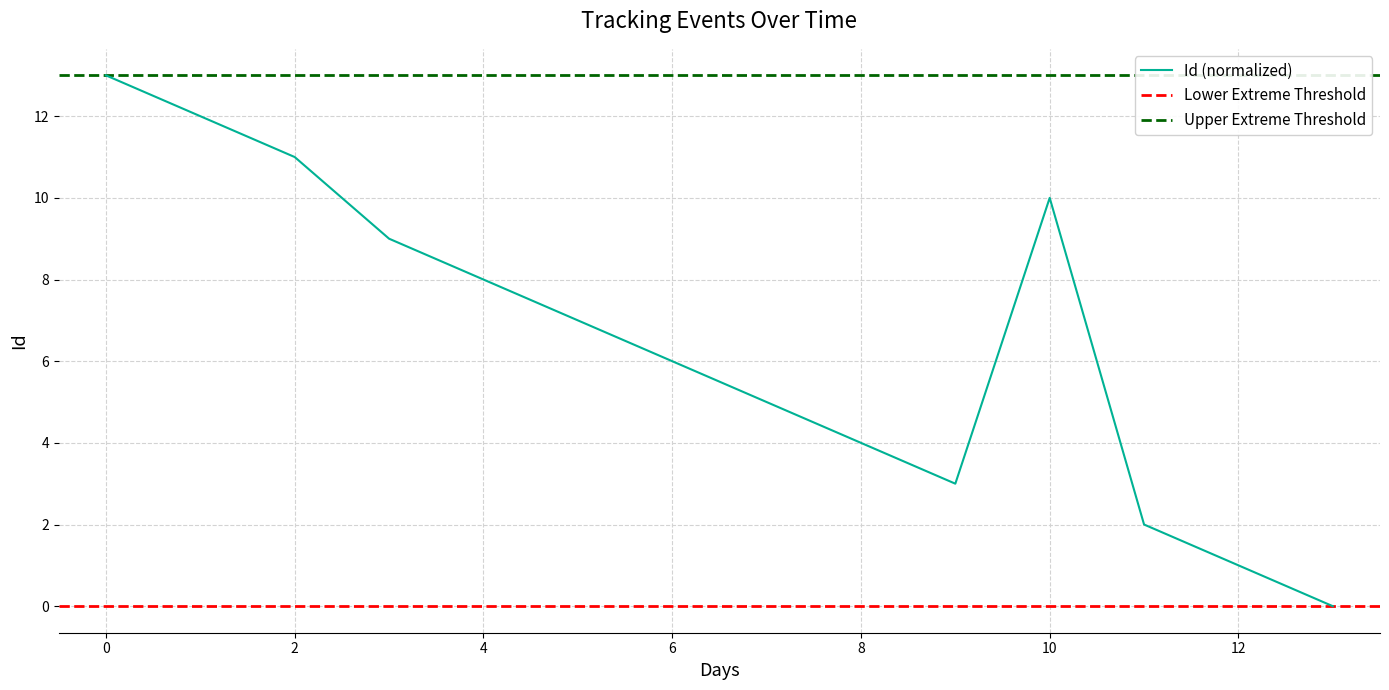

How many interior local peaks (higher than both neighbors) does the data have?

1